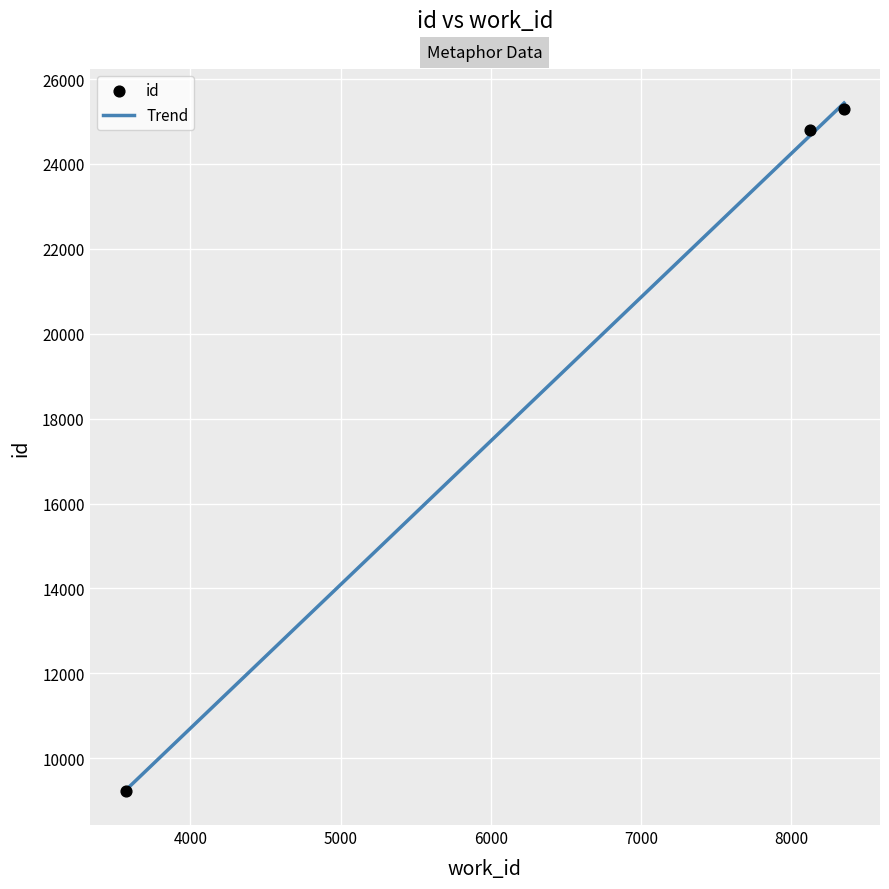

What is the change in value from 8129 to 8354?

+495